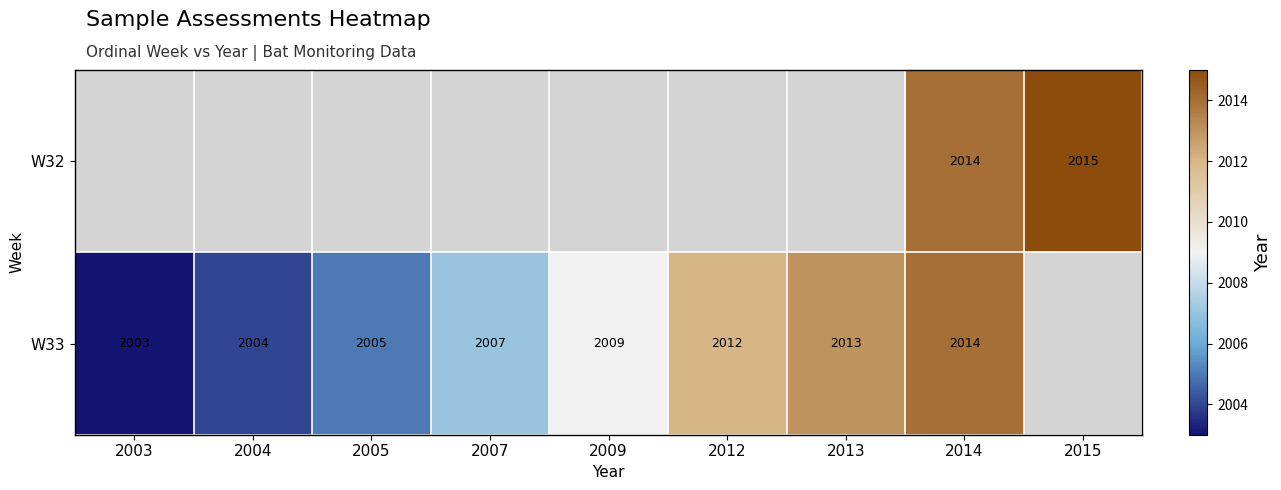

The W33 series shows 557 at 2005. True or false?

False